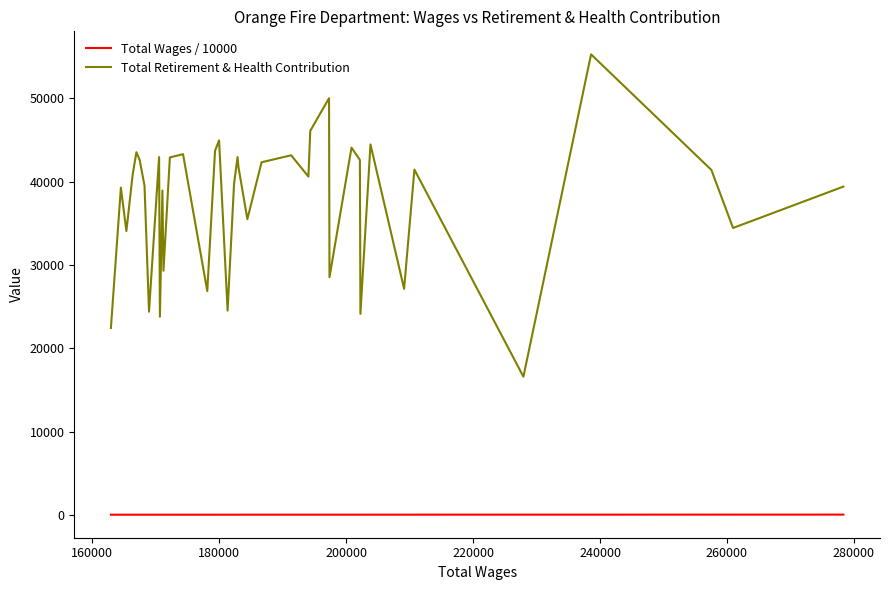

Which series has the largest range (max minus min)?

Total Retirement & Health Contribution